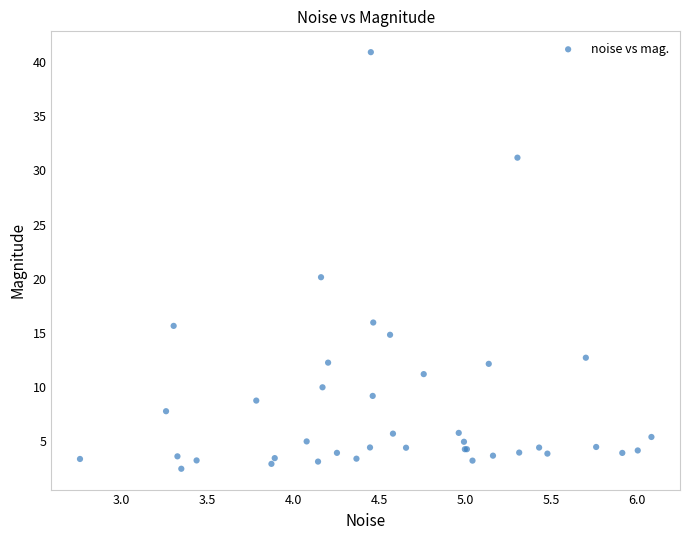

What Y value in the scatter plot is closest to 21?

20.2